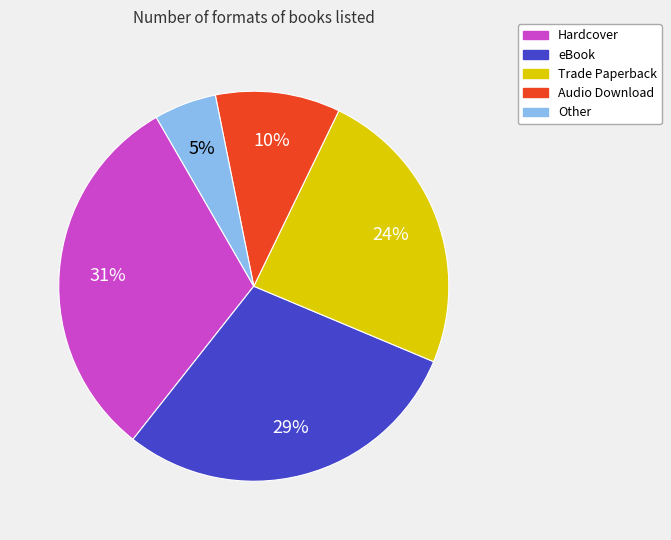

To the nearest percent, what portion does Trade Paperback represent?

24%